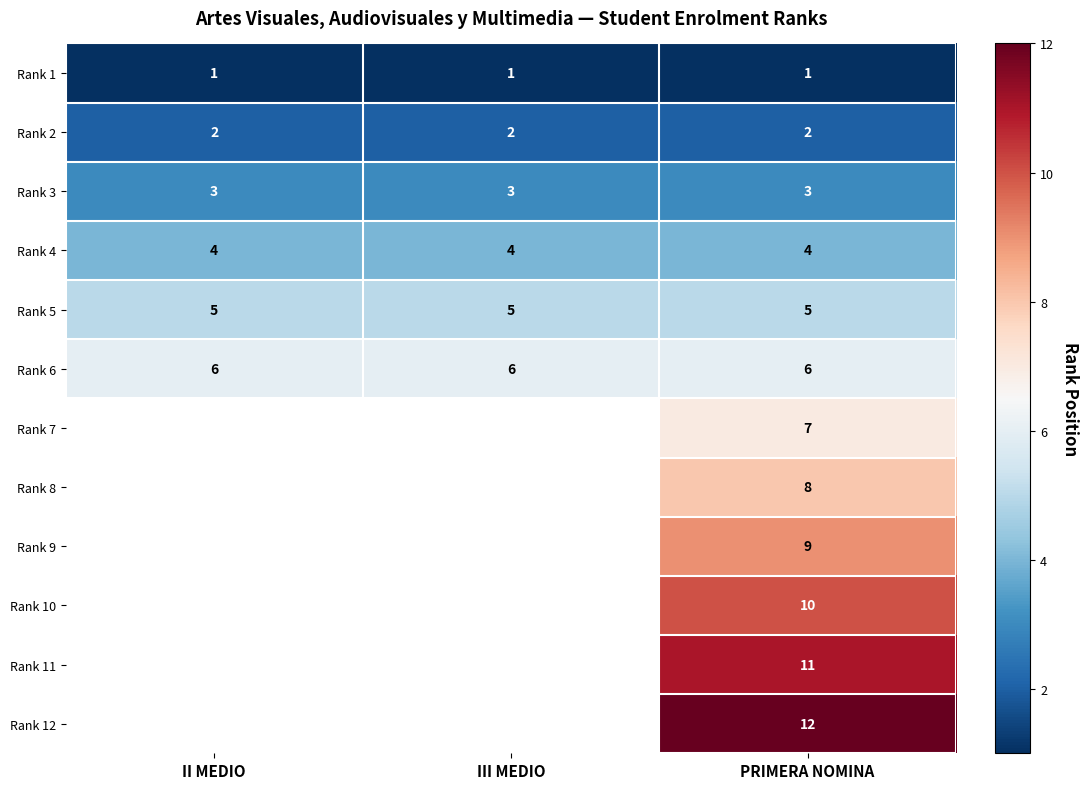

The Rank 2 series shows 4 at III MEDIO. True or false?

False